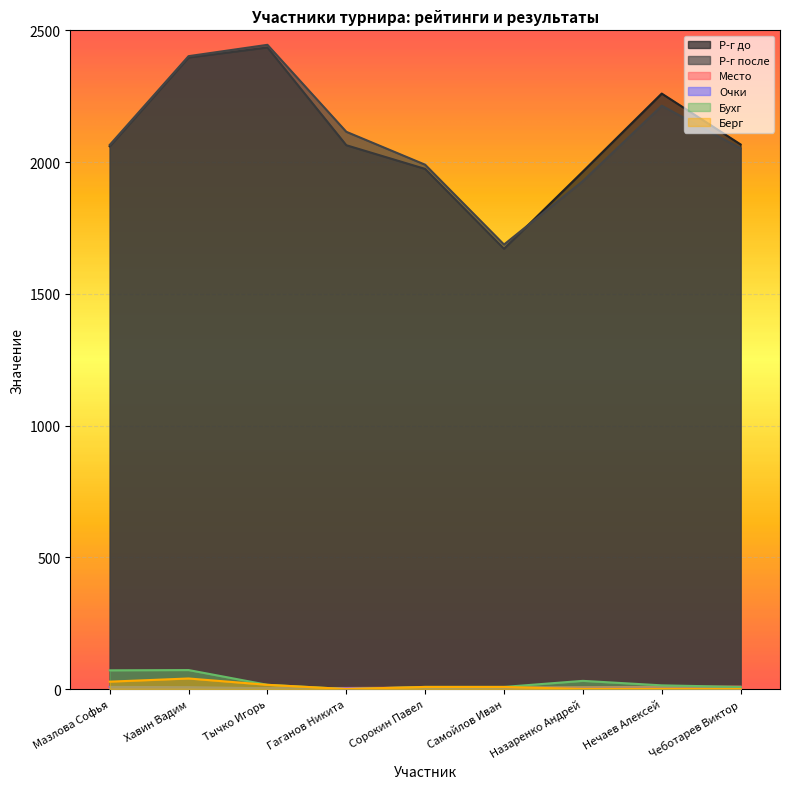

Count the Место values in the range 3 to 7.

5